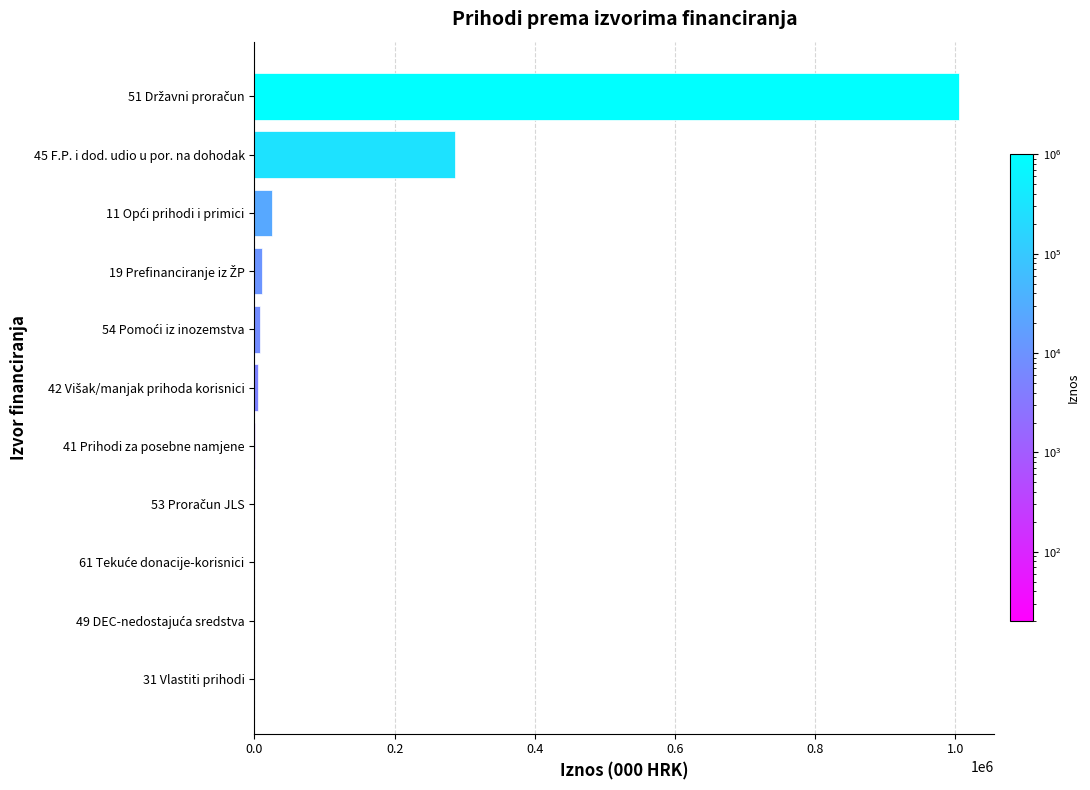

What is the maximum value shown in the chart?

1005081.3